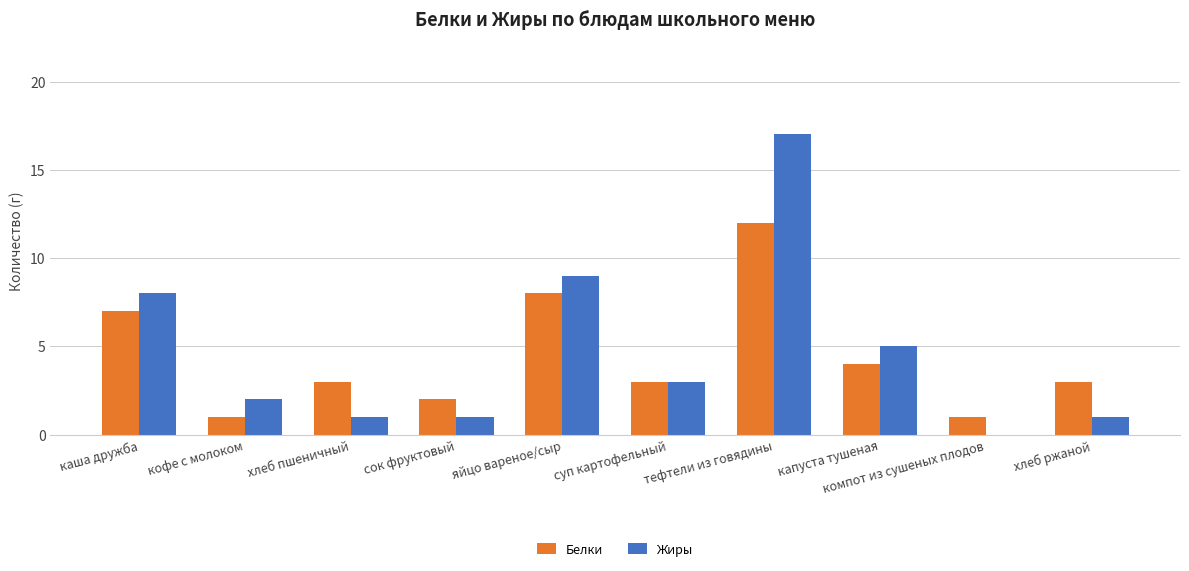

Read the Белки value at каша дружба.

7